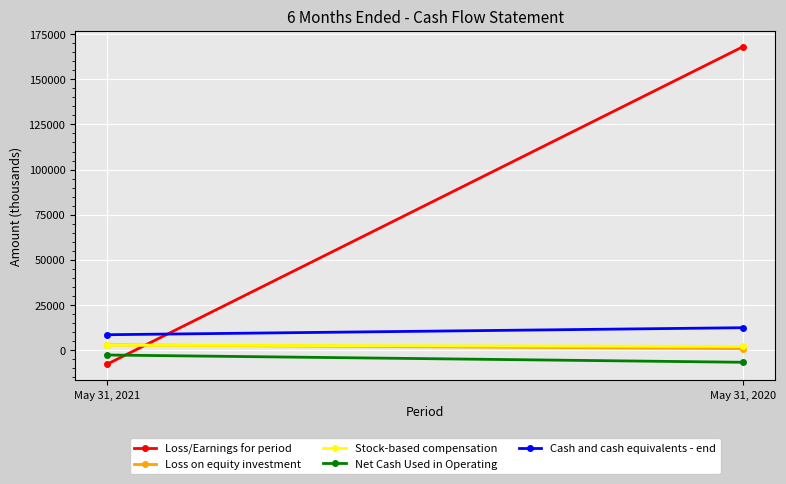

What is the maximum value shown in the chart?

168177